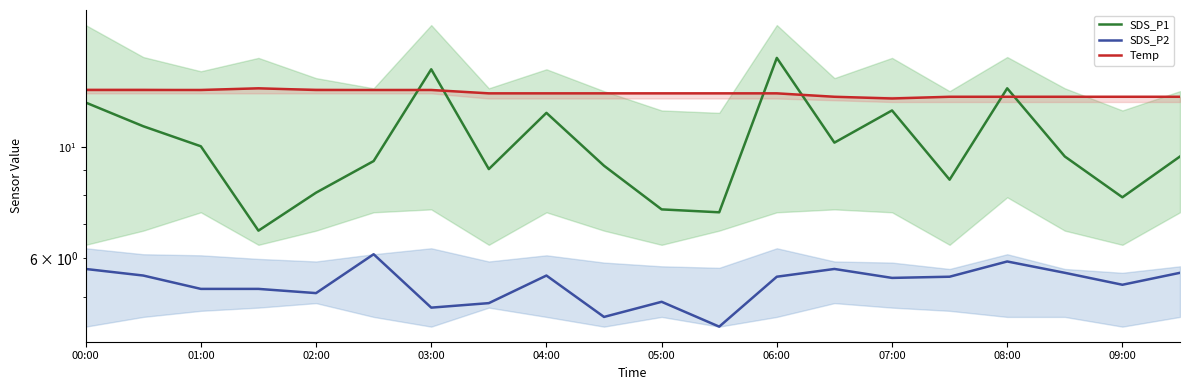

What are all the series names shown in the legend?

SDS_P1, SDS_P2, Temp